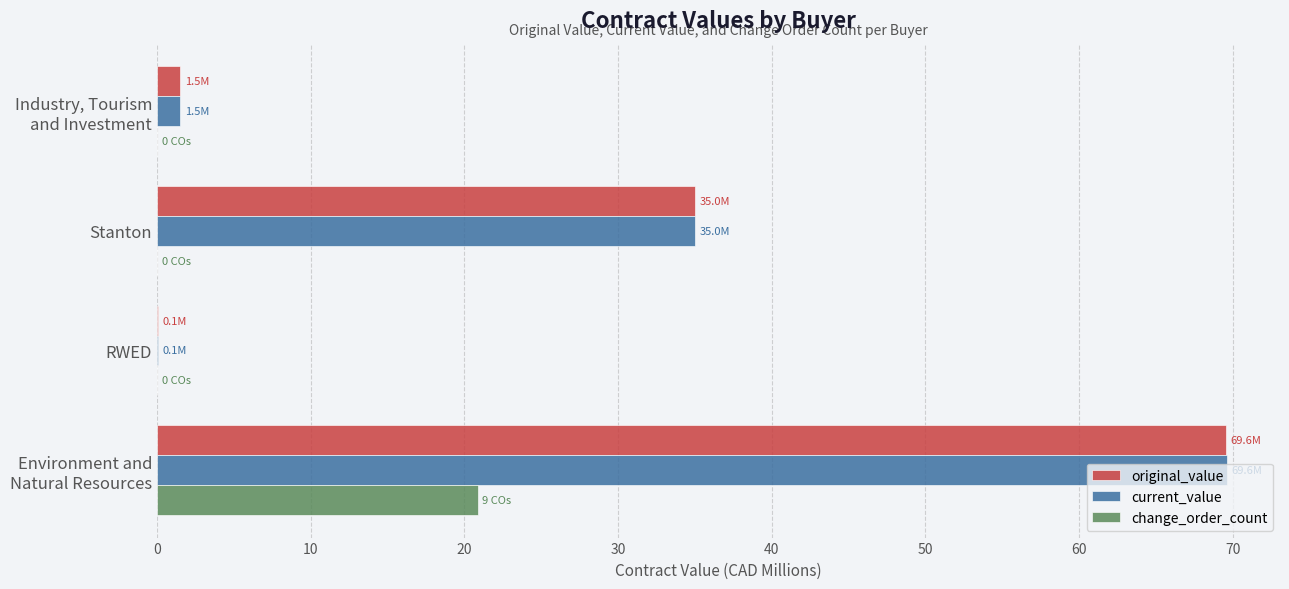

How many series are shown in this chart?

3